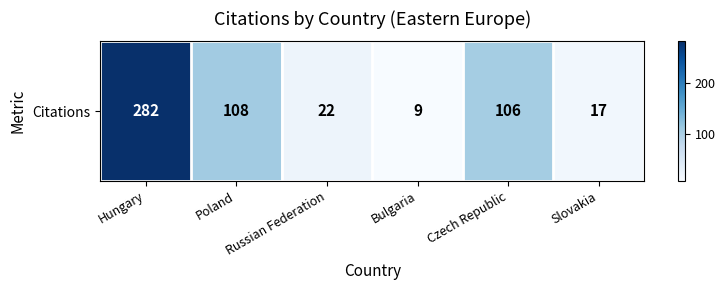

Which has a higher value, Bulgaria or Slovakia?

Slovakia